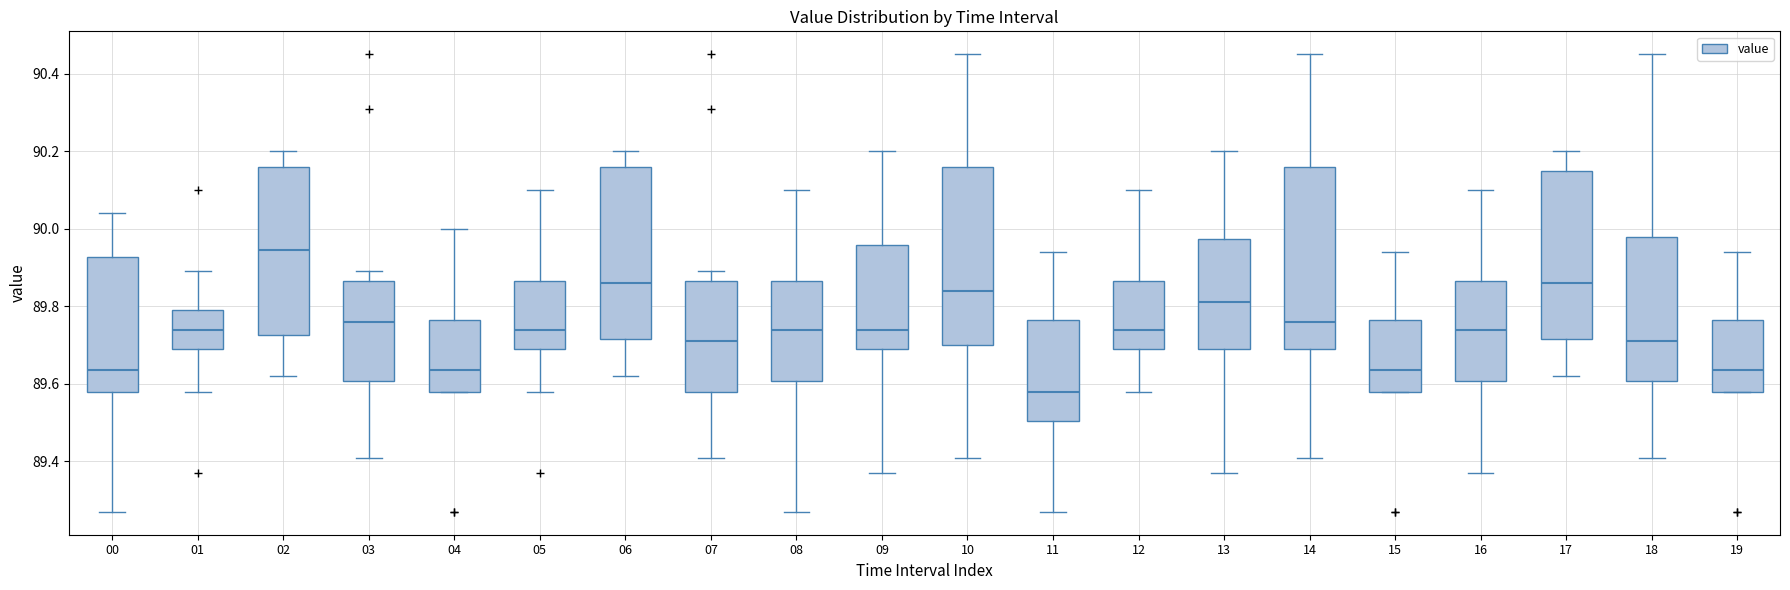

Reading left to right, read every box against the y-axis: the position of its median line, the range the box covers, and the ends of its whiskers. The values are not printed on the chart, so give them approximately, as read against the axis.

00: median 89.64, box 89.58 to 89.92, whiskers 89.28 to 90.04
01: median 89.74, box 89.70 to 89.80, whiskers 89.58 to 89.90
02: median 89.94, box 89.72 to 90.16, whiskers 89.62 to 90.20
03: median 89.76, box 89.60 to 89.86, whiskers 89.42 to 89.90
04: median 89.64, box 89.58 to 89.76, whiskers 89.58 to 90.00
05: median 89.74, box 89.70 to 89.86, whiskers 89.58 to 90.10
06: median 89.86, box 89.72 to 90.16, whiskers 89.62 to 90.20
07: median 89.72, box 89.58 to 89.86, whiskers 89.42 to 89.90
08: median 89.74, box 89.60 to 89.86, whiskers 89.28 to 90.10
09: median 89.74, box 89.70 to 89.96, whiskers 89.38 to 90.20
10: median 89.84, box 89.70 to 90.16, whiskers 89.42 to 90.46
11: median 89.58, box 89.50 to 89.76, whiskers 89.28 to 89.94
12: median 89.74, box 89.70 to 89.86, whiskers 89.58 to 90.10
13: median 89.82, box 89.70 to 89.98, whiskers 89.38 to 90.20
14: median 89.76, box 89.70 to 90.16, whiskers 89.42 to 90.46
15: median 89.64, box 89.58 to 89.76, whiskers 89.58 to 89.94
16: median 89.74, box 89.60 to 89.86, whiskers 89.38 to 90.10
17: median 89.86, box 89.72 to 90.16, whiskers 89.62 to 90.20
18: median 89.72, box 89.60 to 89.98, whiskers 89.42 to 90.46
19: median 89.64, box 89.58 to 89.76, whiskers 89.58 to 89.94